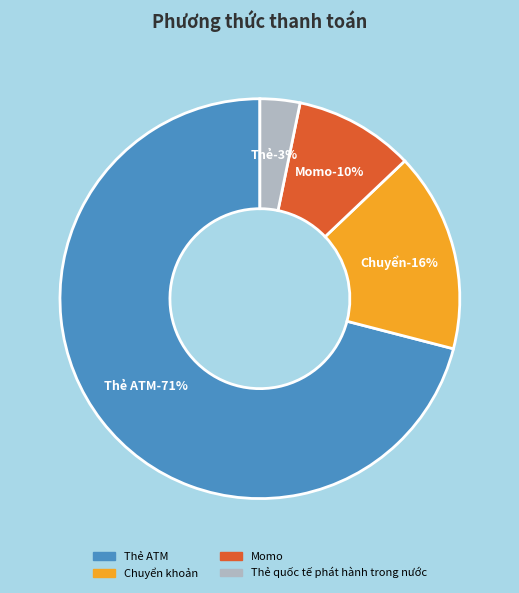

To the nearest percent, what is the average slice percentage?

25%